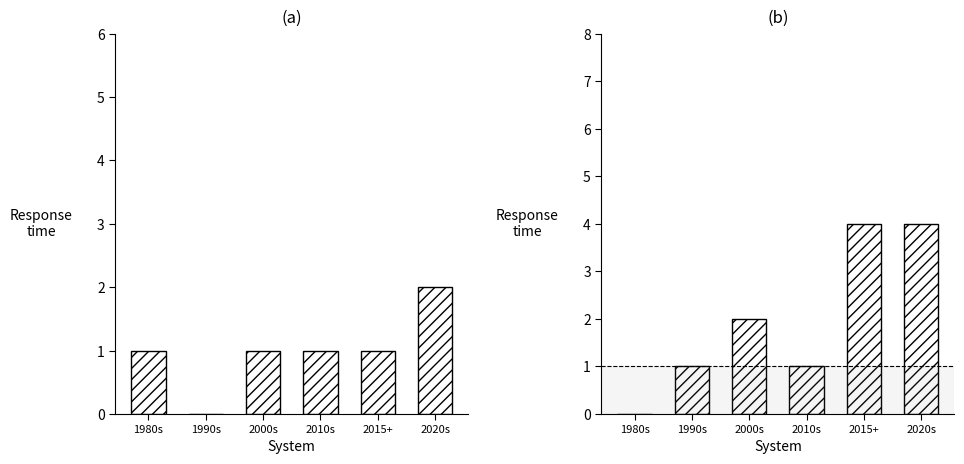

Rank the series by their average value, from highest to lowest.

RCT No, RCT Yes